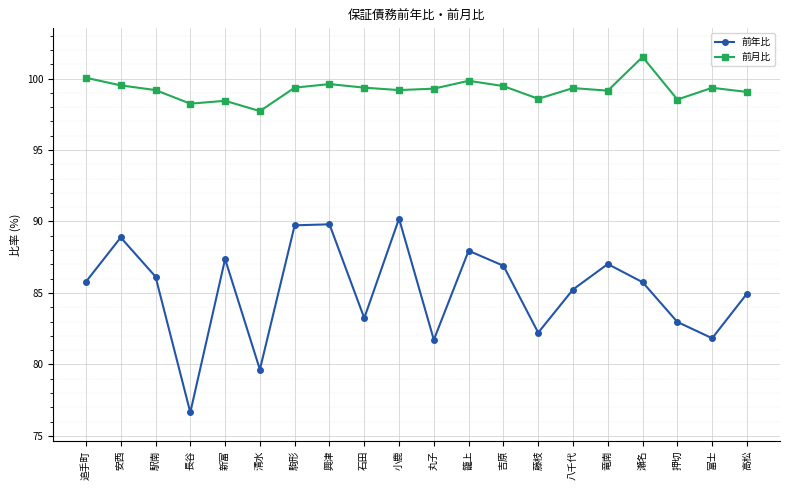

The 前月比 series shows 99.6 at 興津. True or false?

True